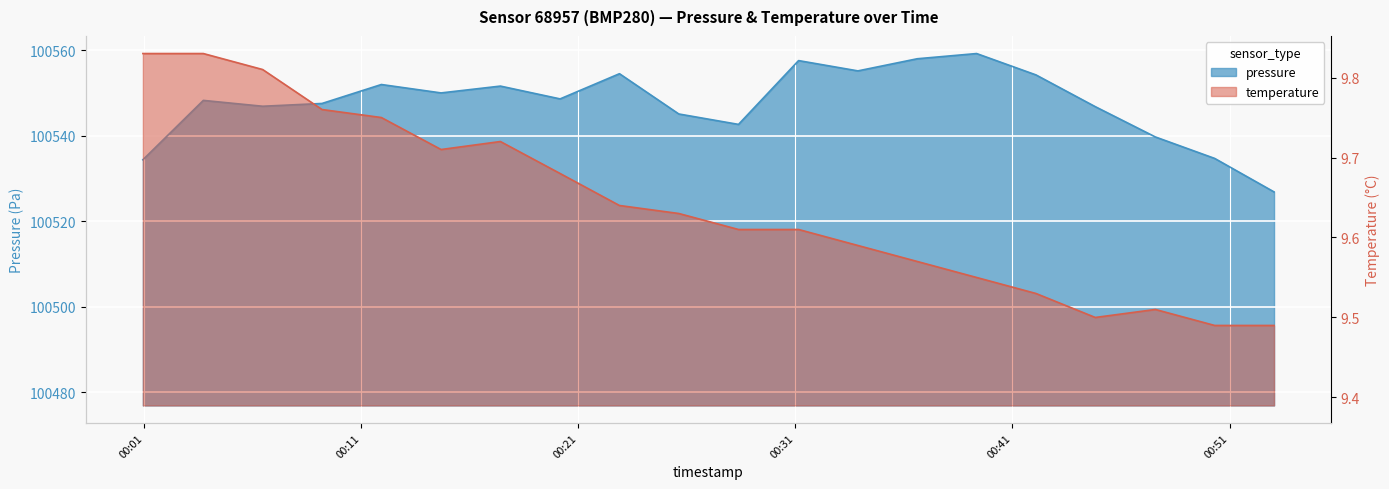

Is it true that temperature equals 13.2 at 2023-05-03T00:17:25?

False